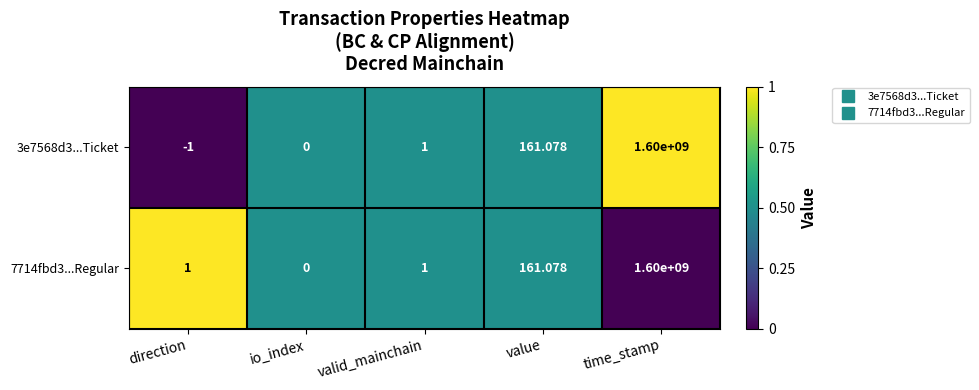

Rank the categories by 3e7568d3...Ticket value from lowest to highest.

direction, io_index, valid_mainchain, value, time_stamp